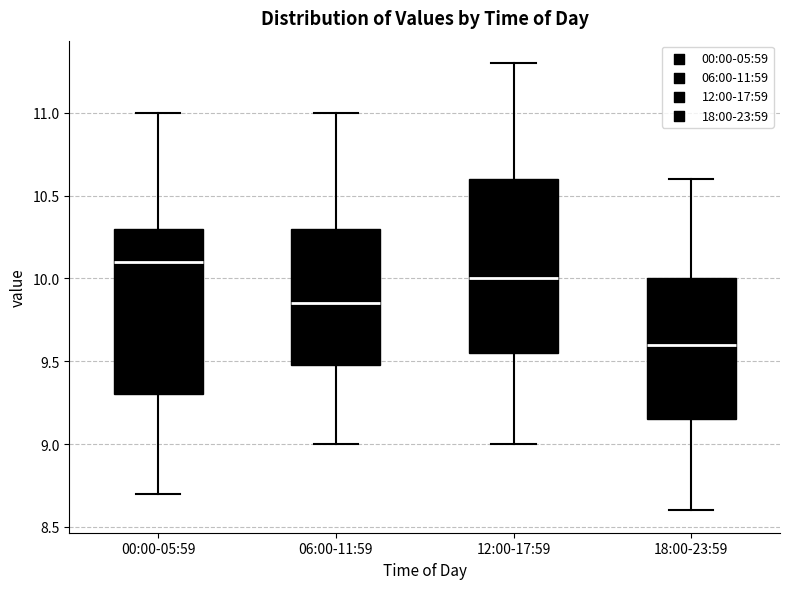

Where is the upper edge of the box for 12:00-17:59 on the y-axis? The values are not printed on the chart, so give them approximately, as read against the axis.

10.60